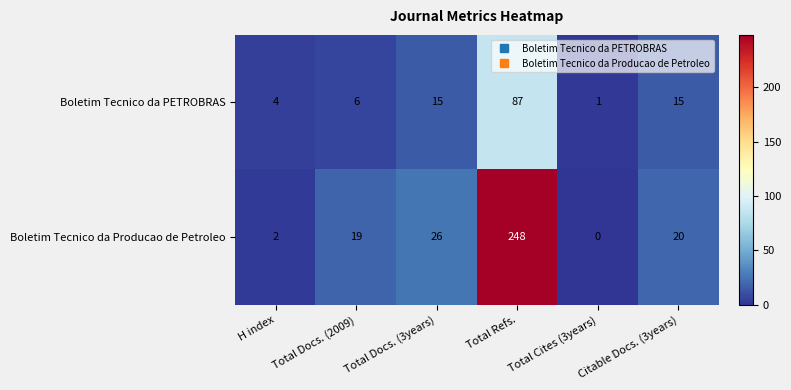

What is the difference between the Boletim Tecnico da Producao de Petroleo values at H index and Citable Docs. (3years)?

18